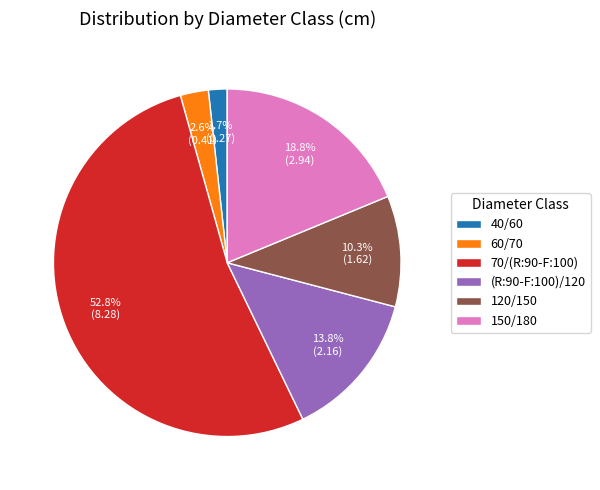

What is the ratio of the value at 150/180 to the value at (R:90-F:100)/120?

1.4